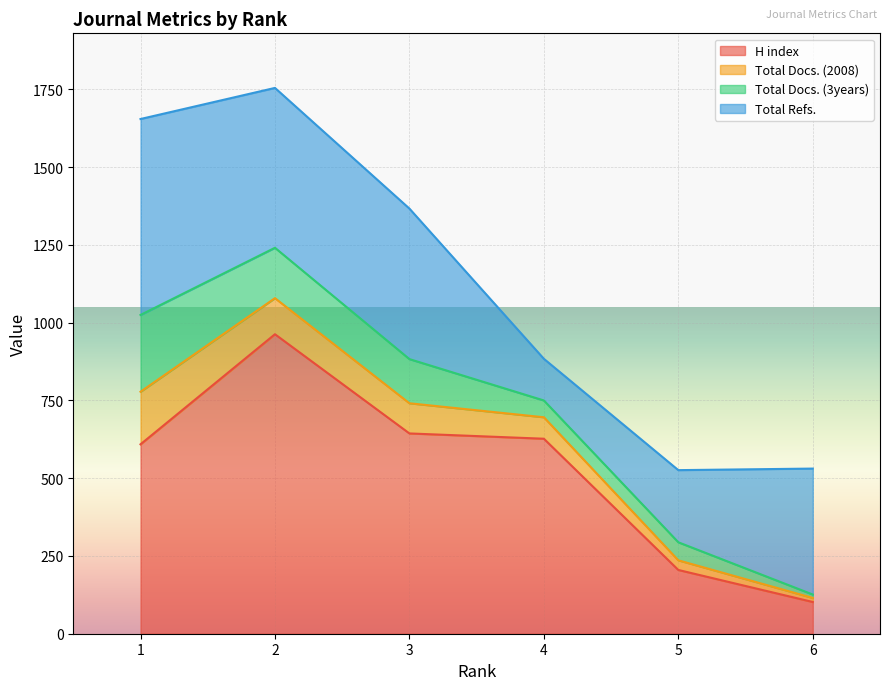

The Total Refs. series shows 192 at 2. True or false?

False